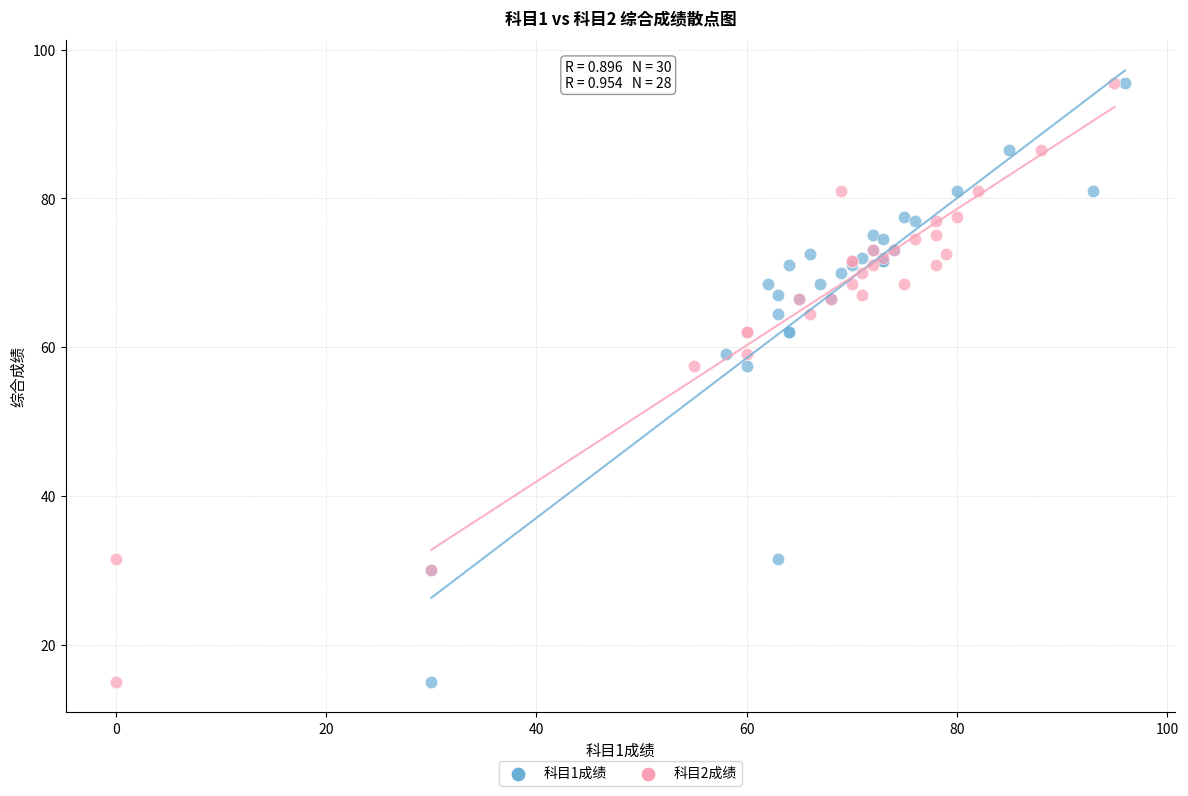

What are all the series names shown in the legend?

科目1成绩, 科目2成绩